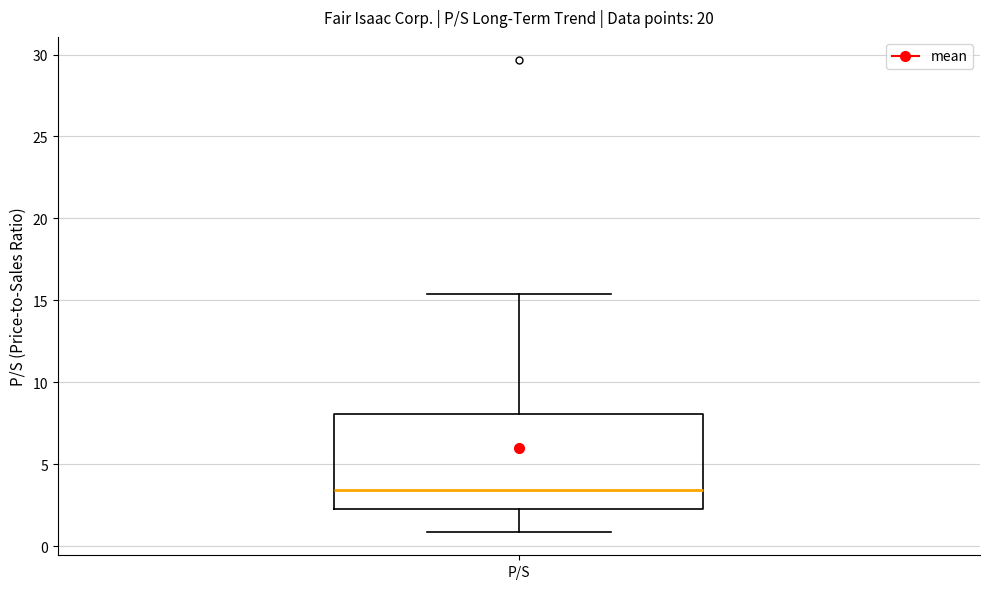

Transcribe this box plot: give where the median line is, the range the box spans, and where the two whiskers end, as read against the y-axis. The values are not printed on the chart, so give them approximately, as read against the axis.

median 3.5, box 2.5 to 8.0, whiskers 1.0 to 15.5